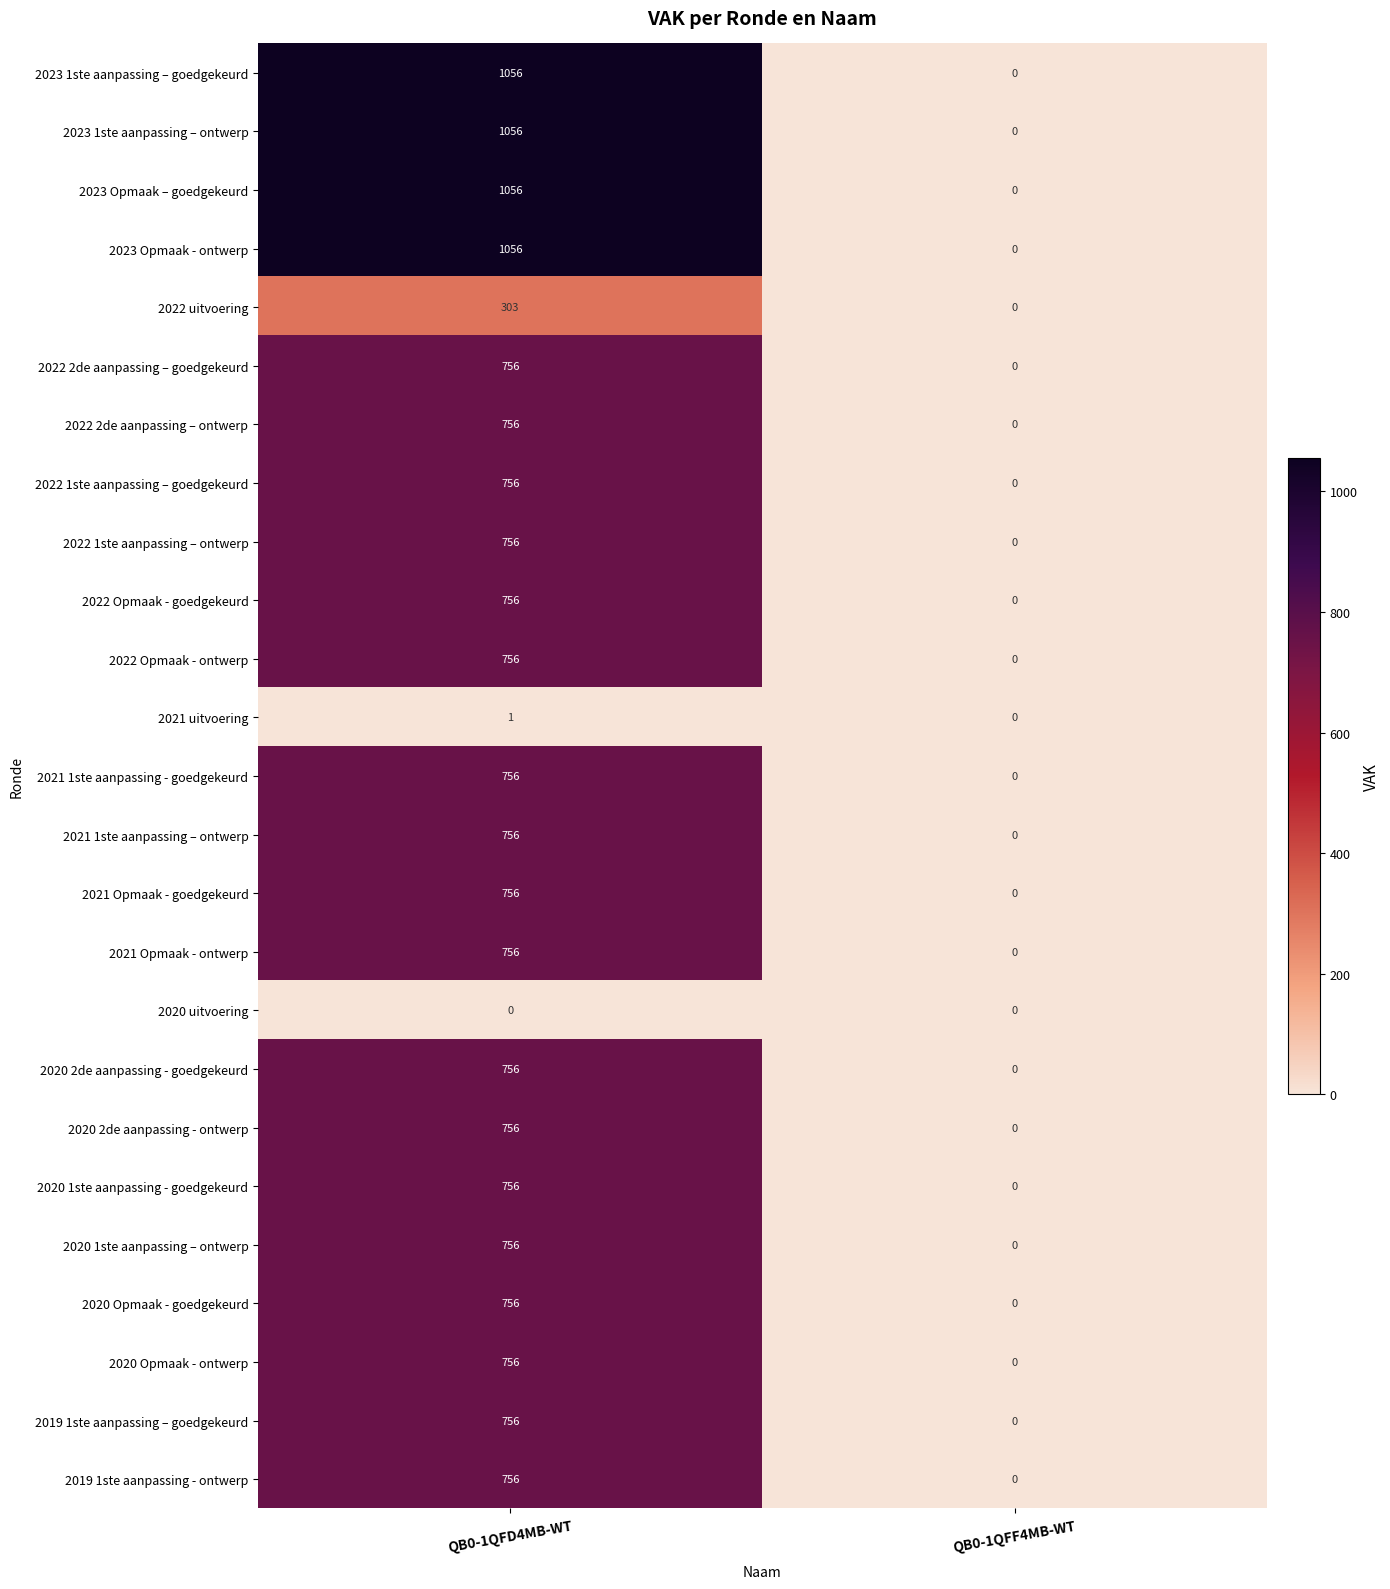

What is the total value across all series at QB0-1QFD4MB-WT?

18136